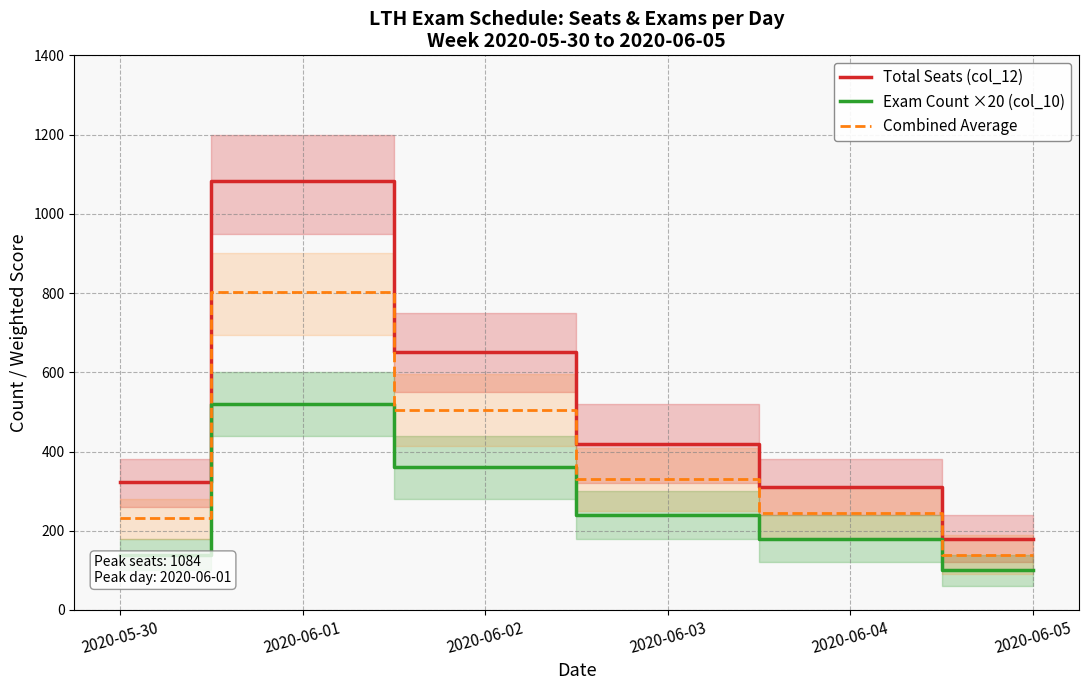

What is the greatest value displayed?

1084